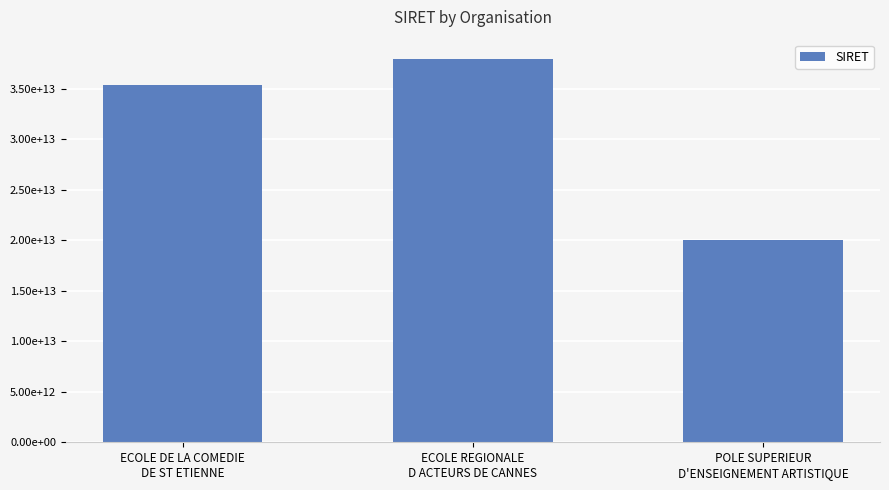

Rank the categories by value from lowest to highest.

POLE SUPERIEUR
D'ENSEIGNEMENT ARTISTIQUE, ECOLE DE LA COMEDIE
DE ST ETIENNE, ECOLE REGIONALE
D ACTEURS DE CANNES